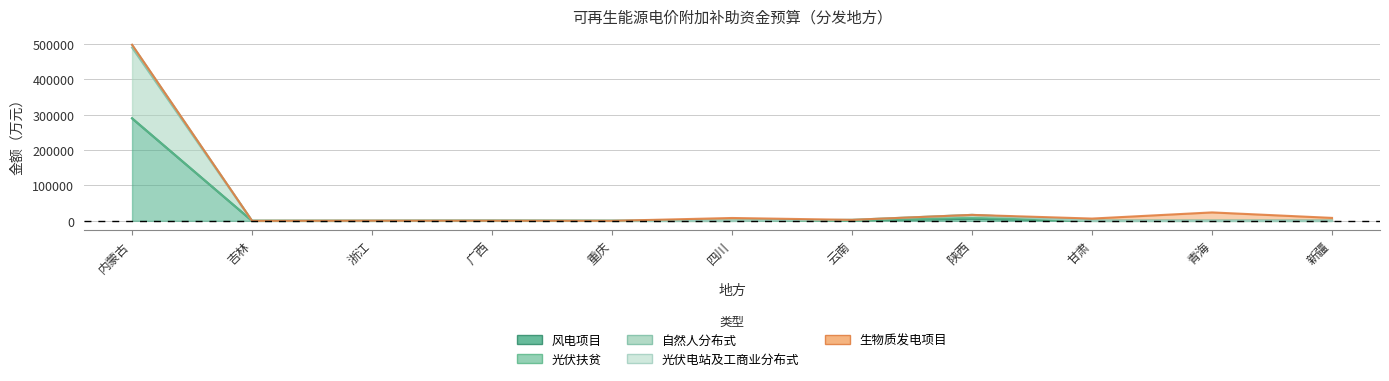

The 自然人分布式 series shows 6 at 吉林. True or false?

True